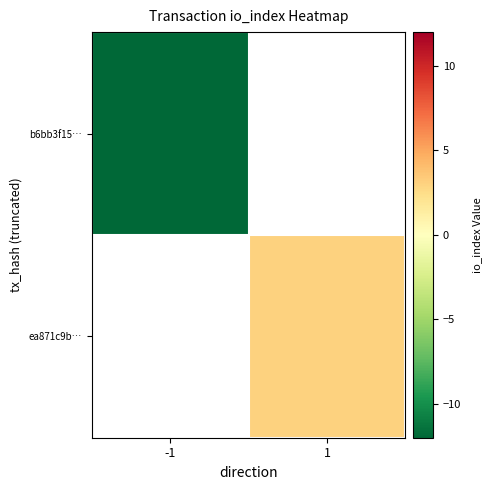

How many categories are shown in the chart?

2